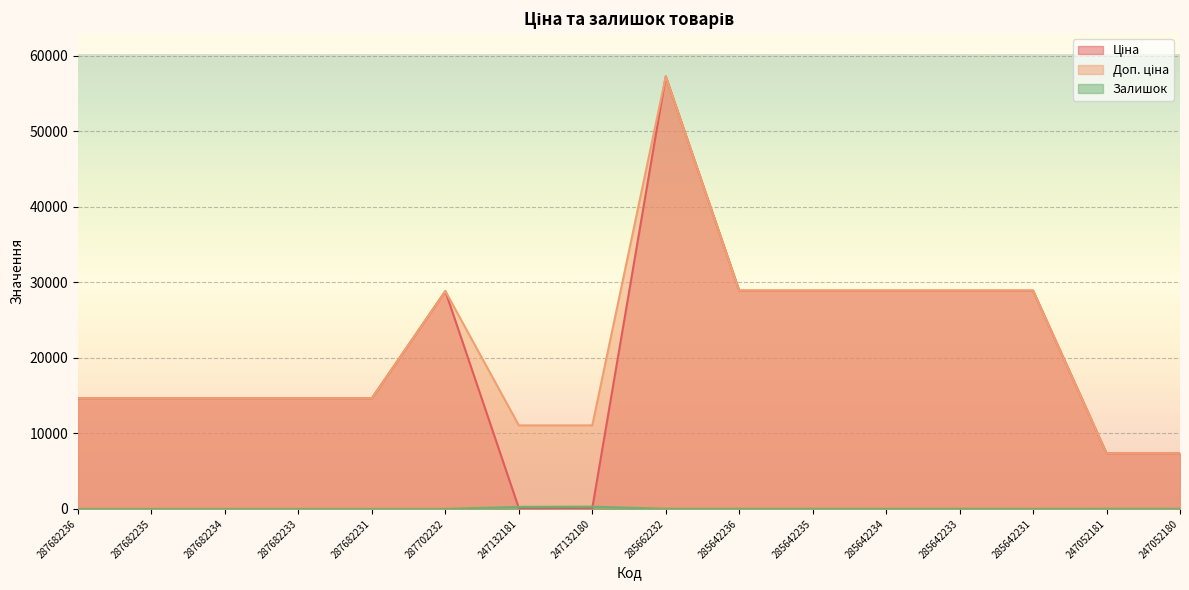

What is the label of the 10th point from the right?

247132181